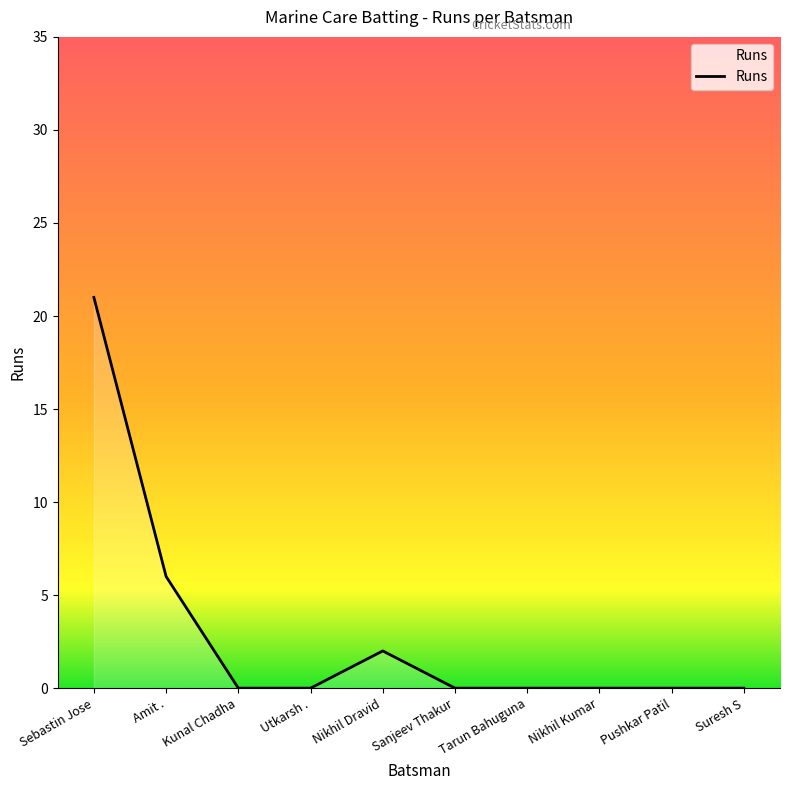

What is the change in value from Amit . to Suresh S?

-6